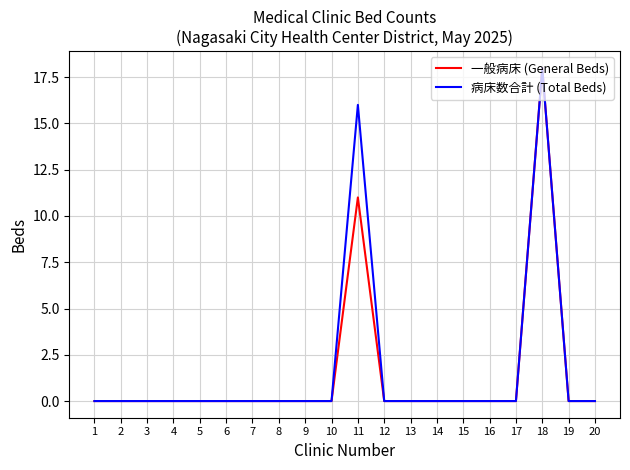

How many lines are shown in the chart?

2